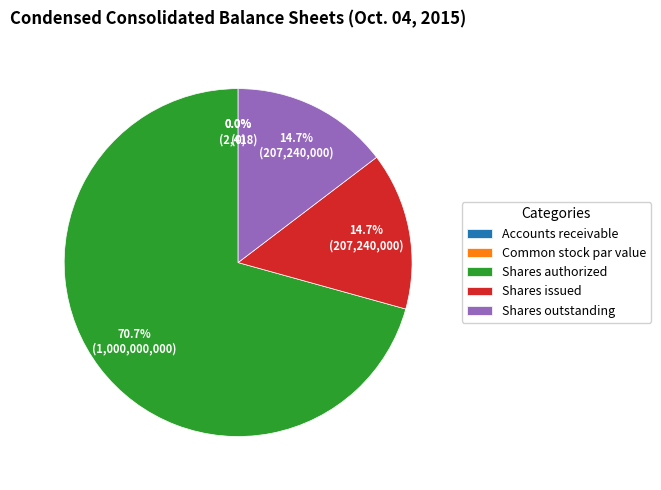

To the nearest percent, what is the difference between the Shares authorized and Accounts receivable slice percentages?

71%